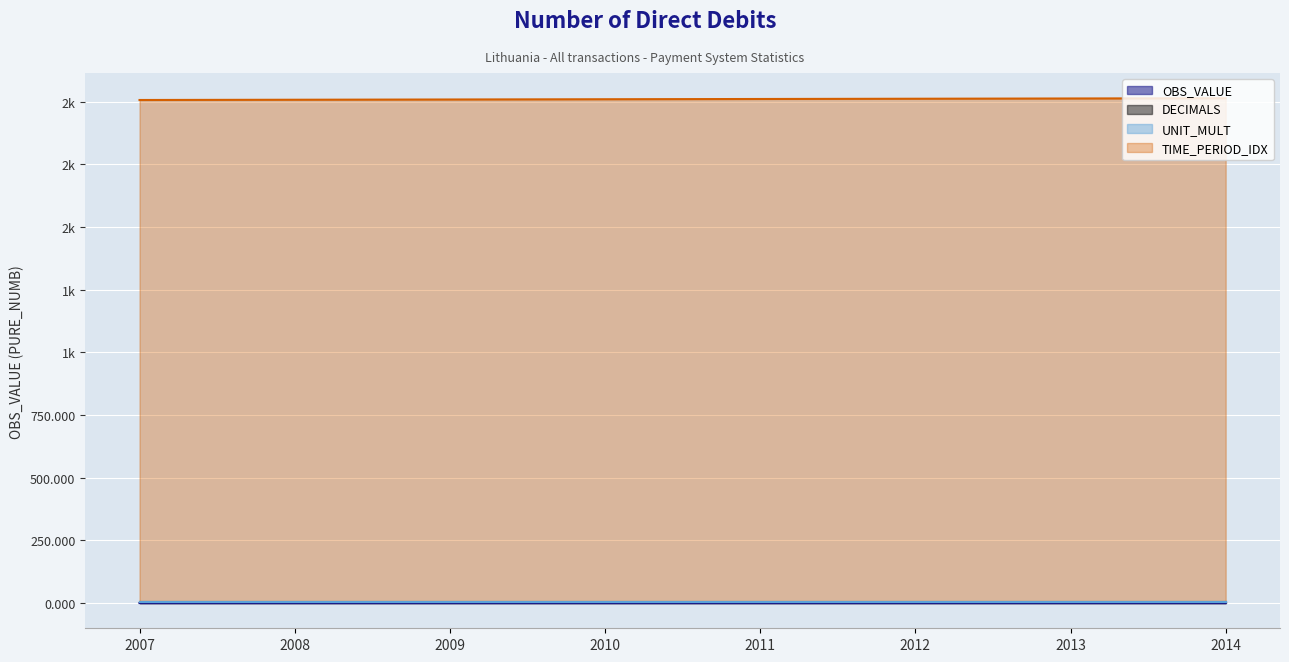

Does the chart display data point markers on the line(s)?

No